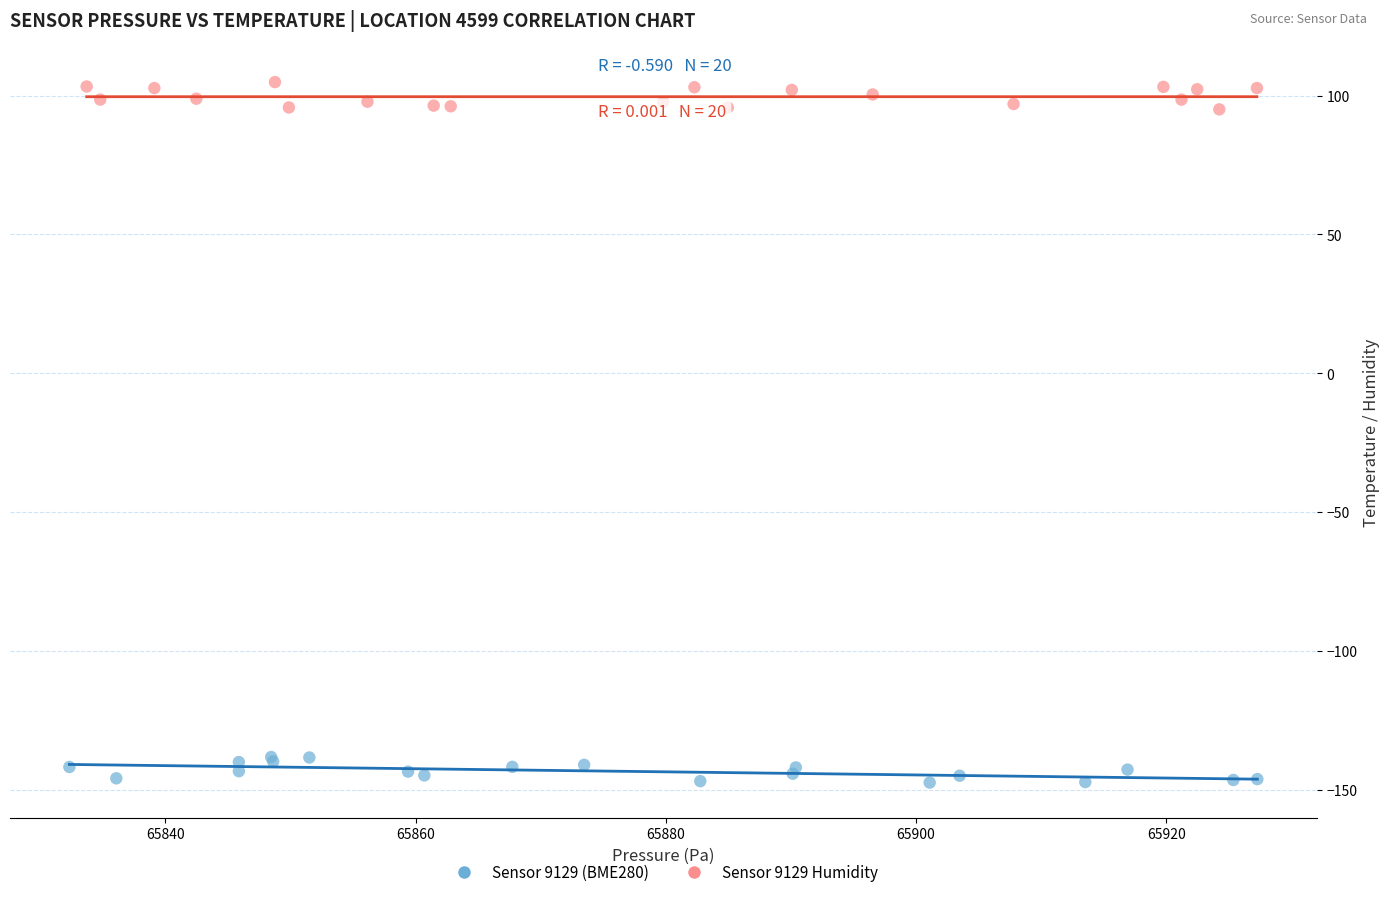

Which series contains the lowest Y value?

Sensor 9129 (BME280)